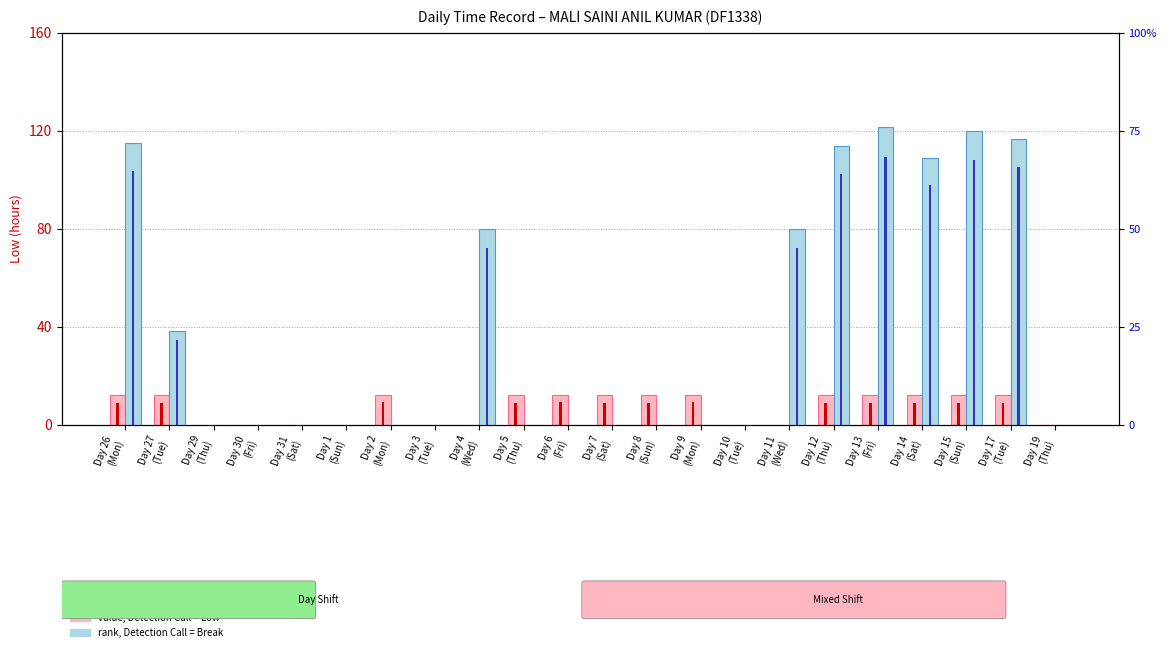

Which category has the highest value in the Break Total (hrs) series?

Day 13
(Fri)